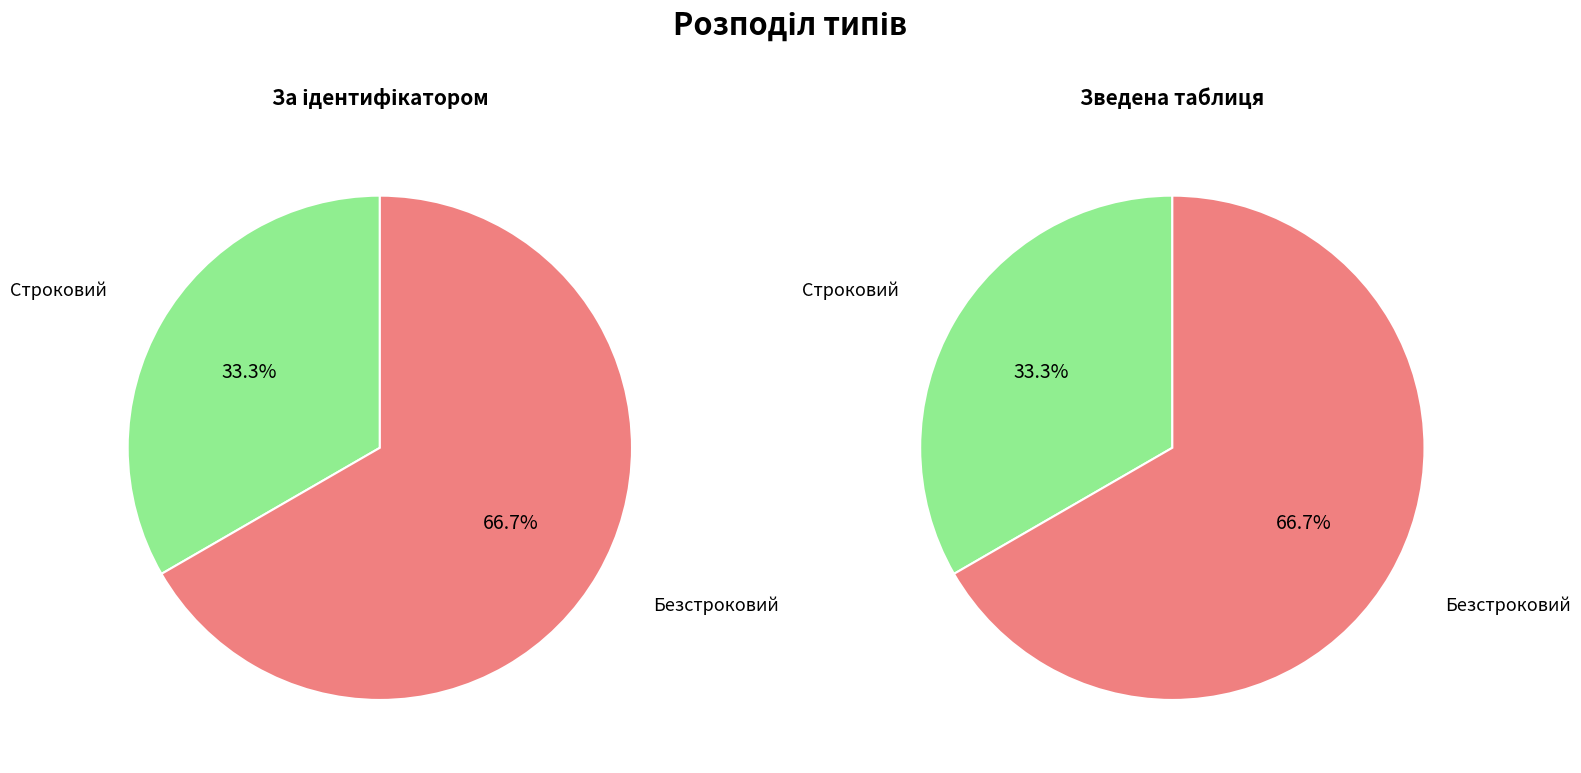

To the nearest percent, what portion does Безстроковий represent?

67%